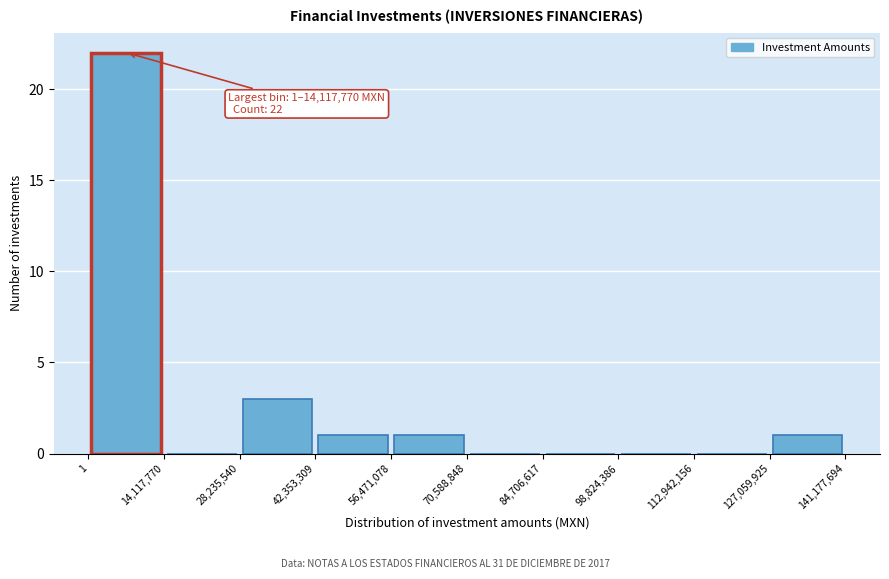

Which range on the x-axis has the tallest bar?

1 to 14,117,770